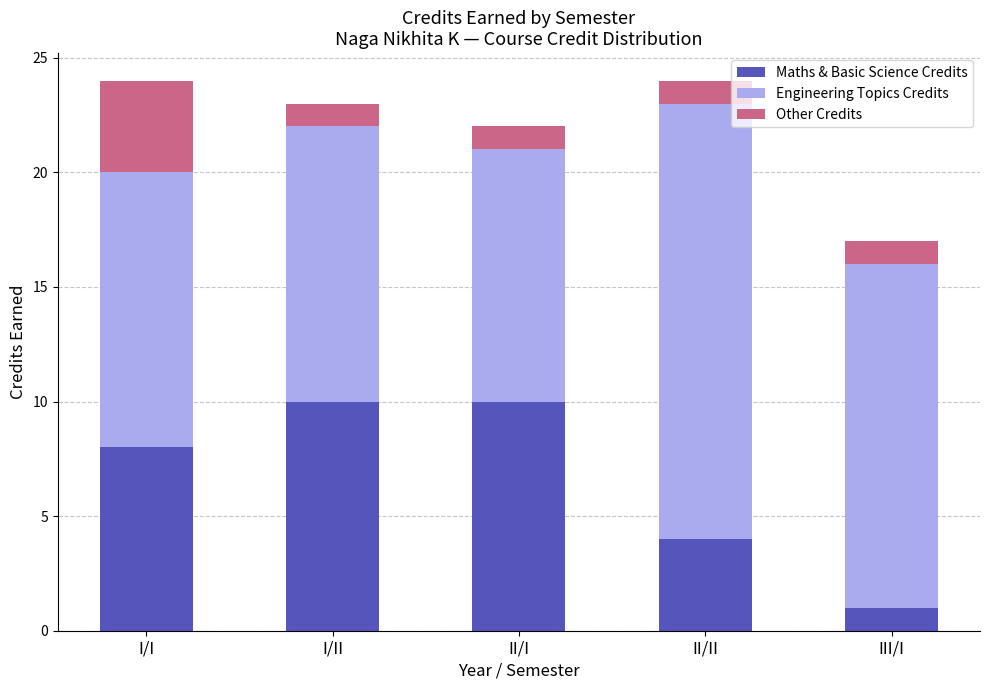

True or false: Maths & Basic Science Credits has a value of 10 at II/I.

True